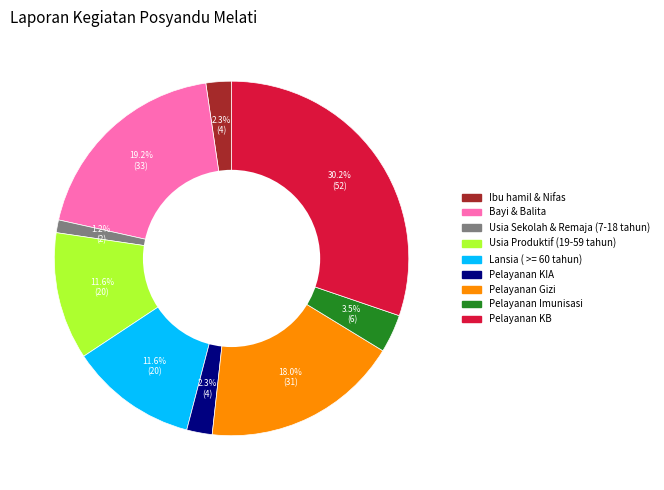

What portion of the pie excludes Pelayanan KB?

69.8%